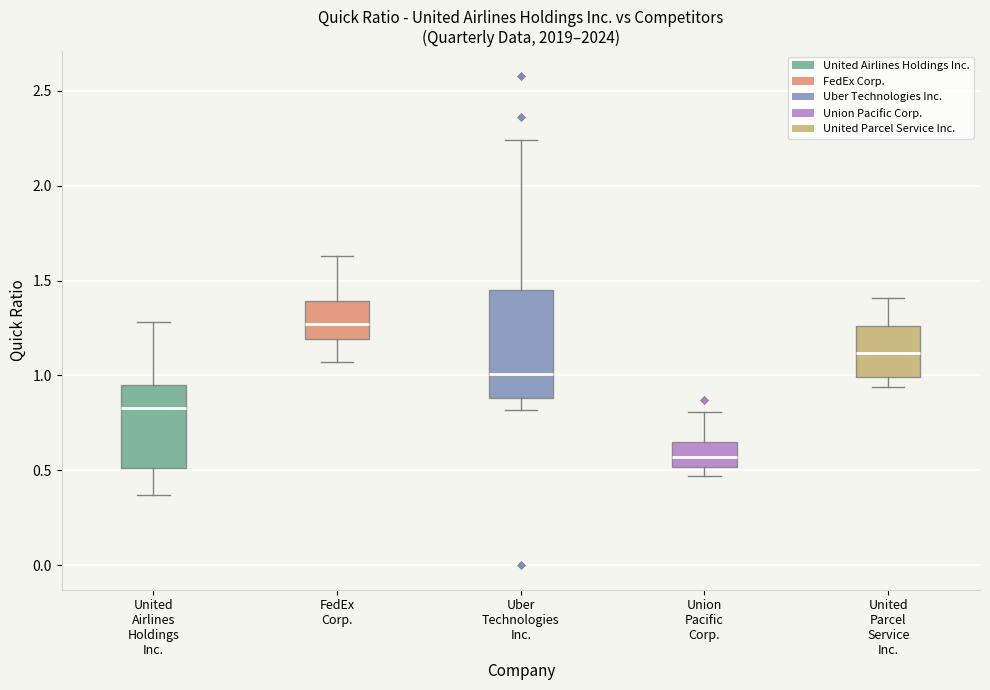

Where does the median line of the box for Uber Technologies Inc. sit on the y-axis? The values are not printed on the chart, so give them approximately, as read against the axis.

1.00